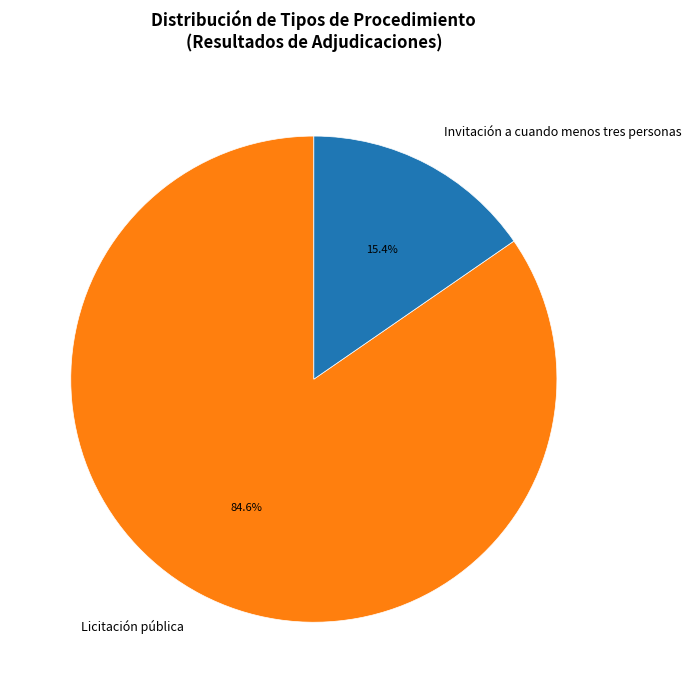

How many segments does this pie chart have?

2